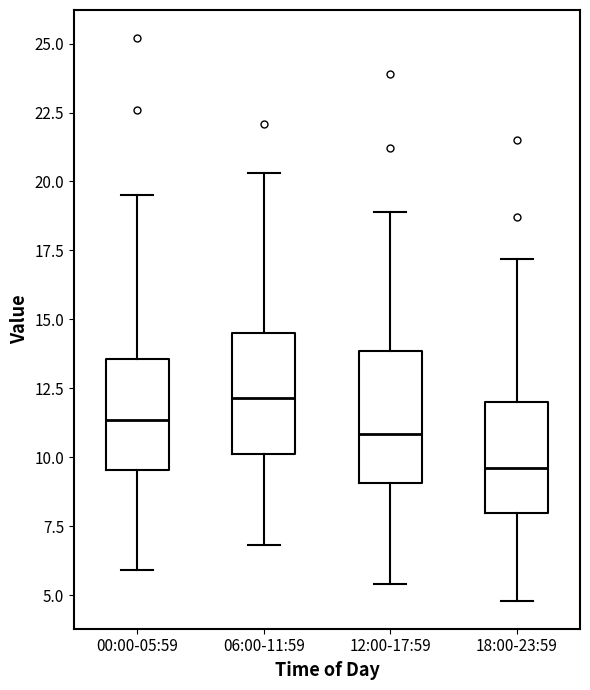

Which box's median line is the highest?

06:00-11:59